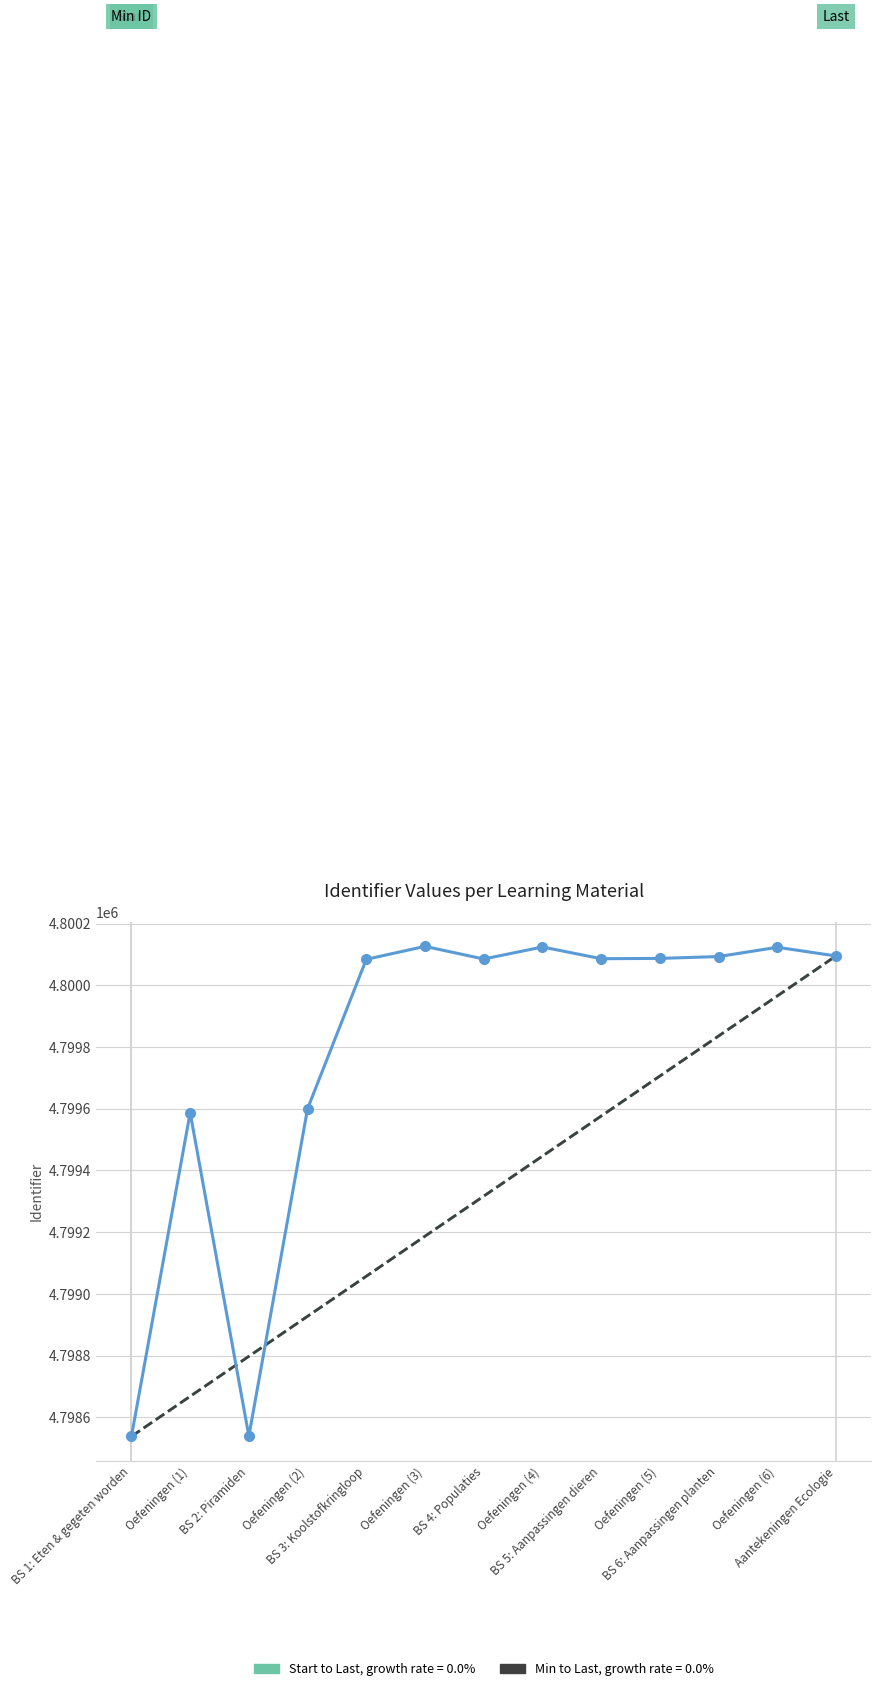

True or false: First to Last, growth trend has a value of 2195633.6 at Oefeningen (1).

False